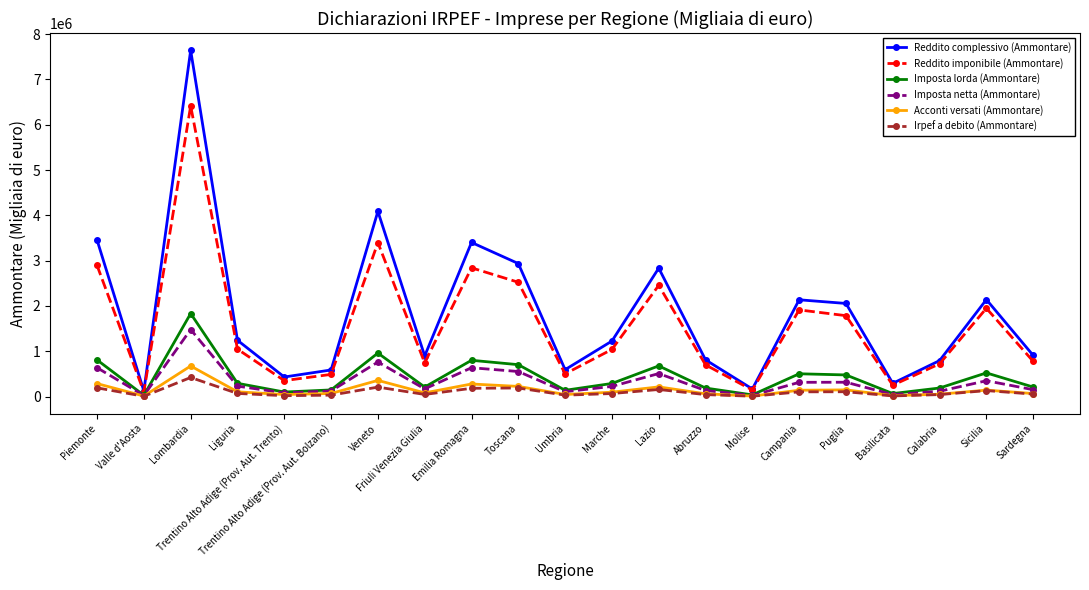

Is the value of Irpef a debito (Ammontare) at Liguria greater than the value of Imposta lorda (Ammontare) at Trentino Alto Adige (Prov. Aut. Bolzano)?

No